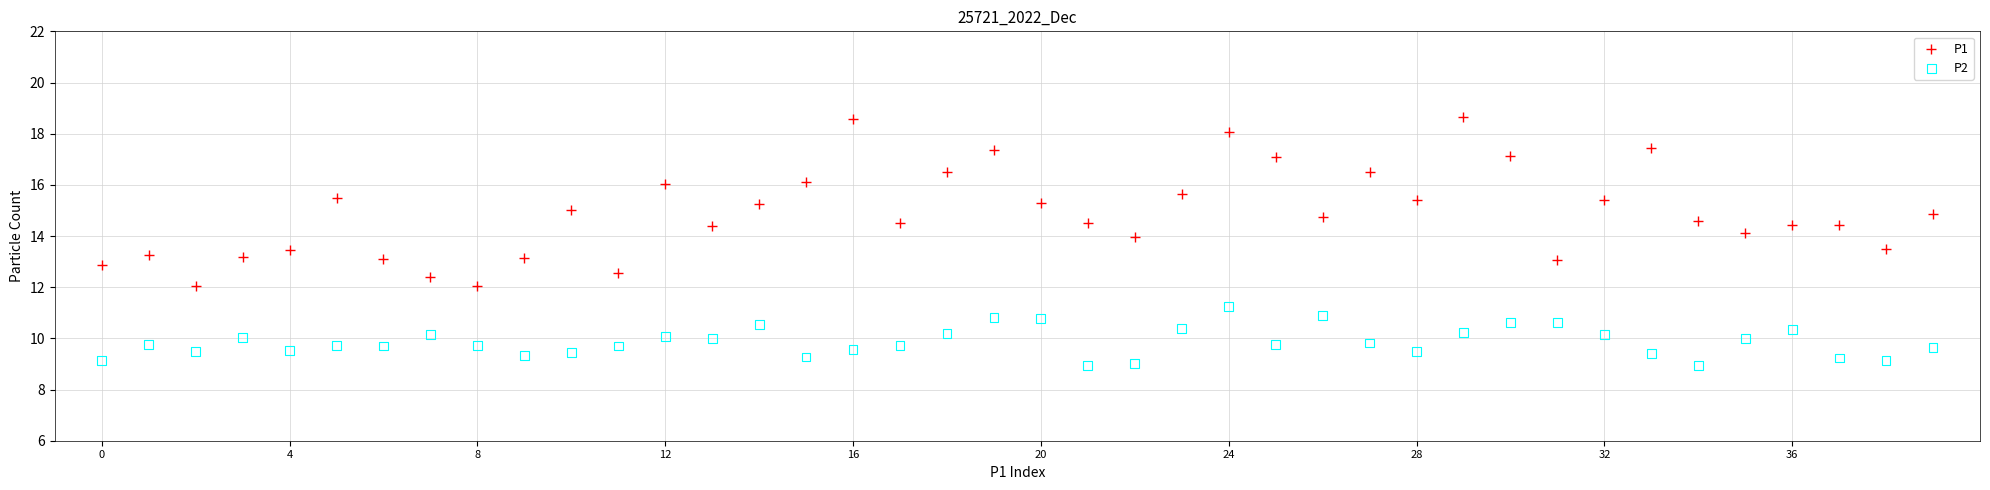

Which series contains the highest Y value?

P1